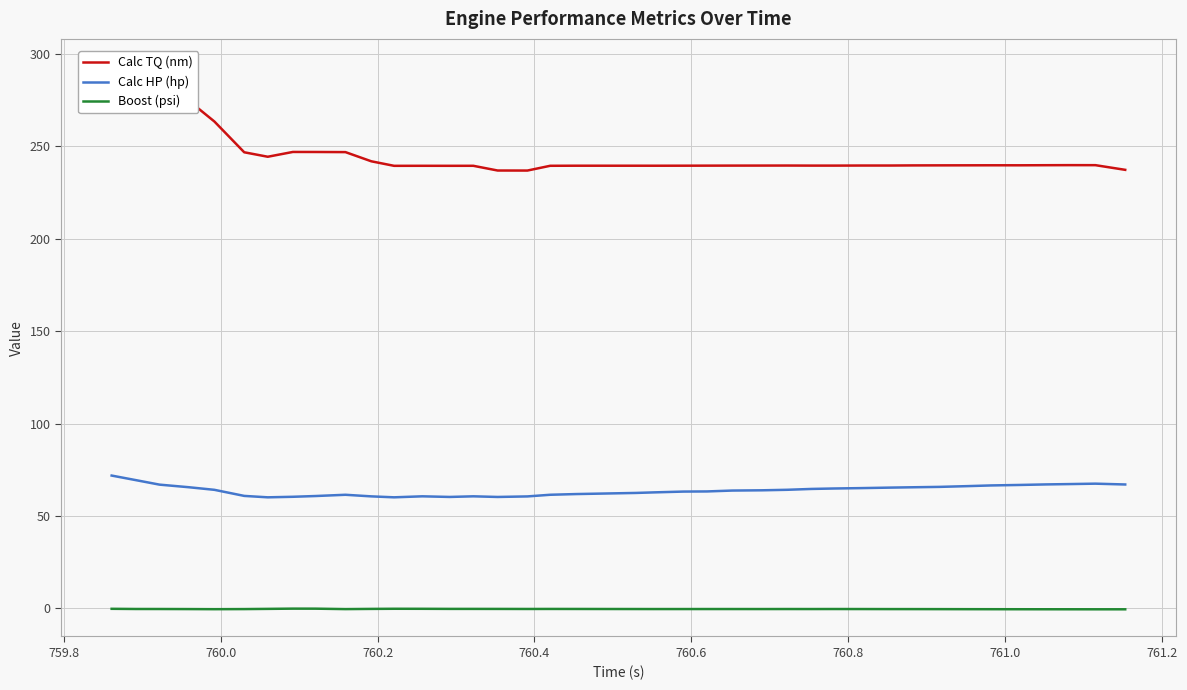

Which series has the largest range (max minus min)?

Calc TQ (nm)